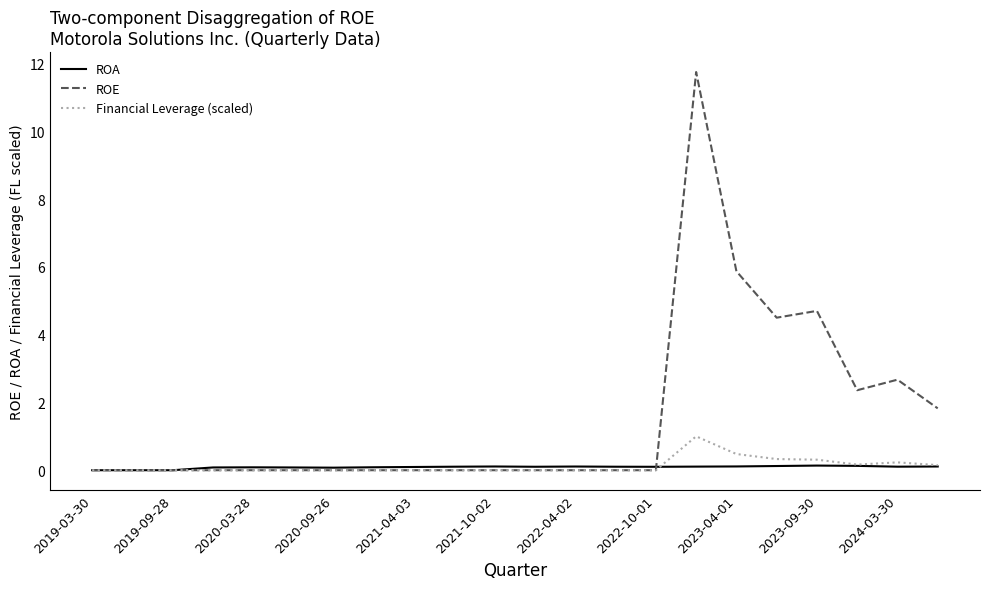

Rank the series by their maximum value, from highest to lowest.

ROE, Financial Leverage (scaled), ROA